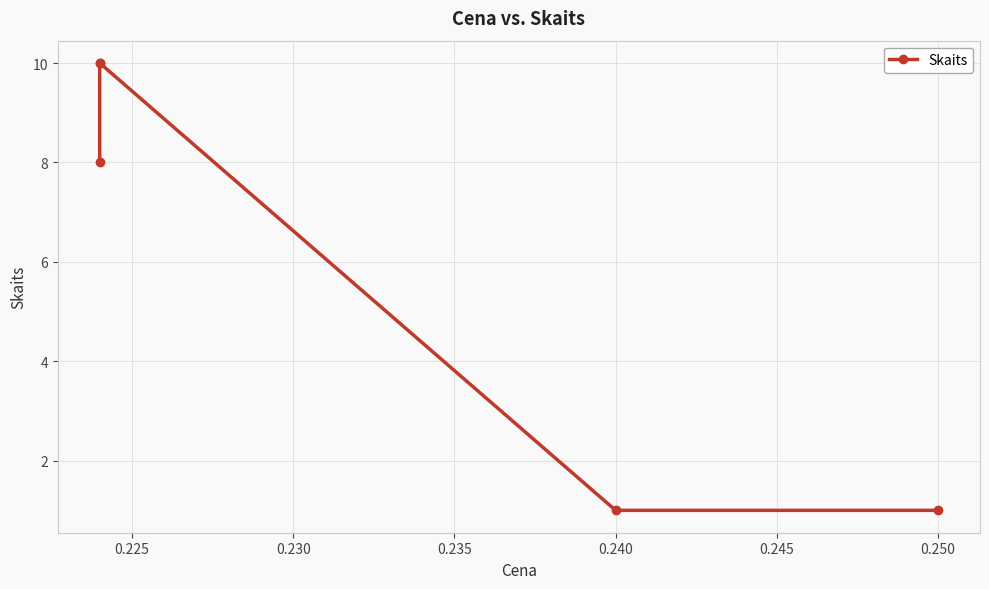

What is the sum of all values?

30